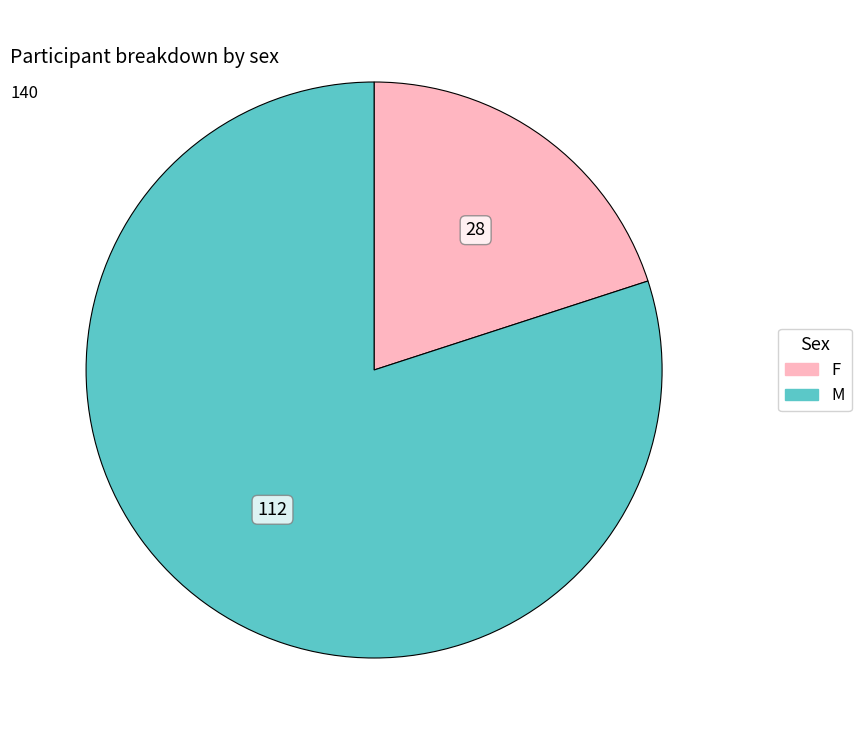

Count the number of slices in the pie.

2